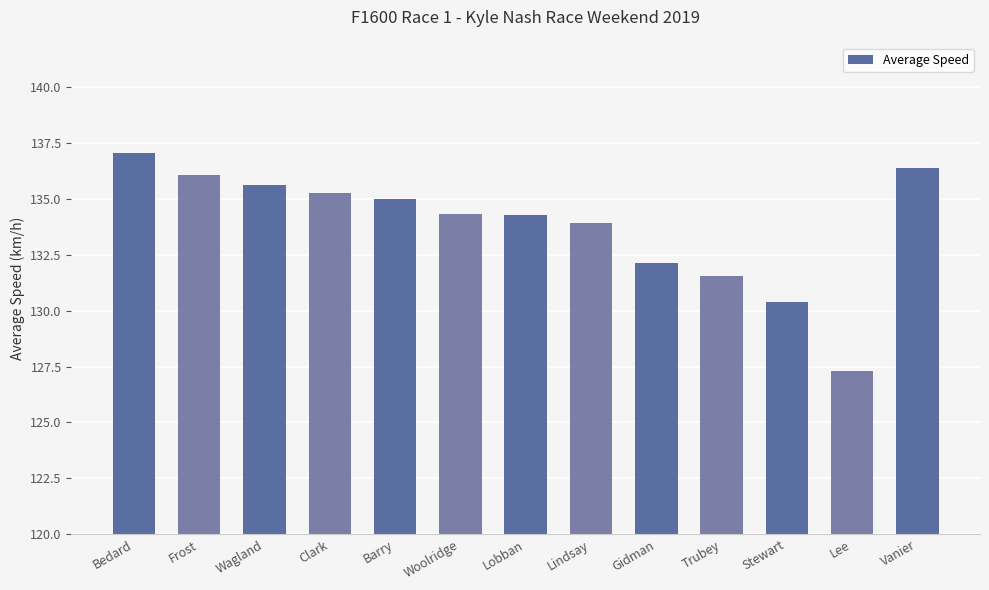

Which label corresponds to the smallest value in the chart?

Lee